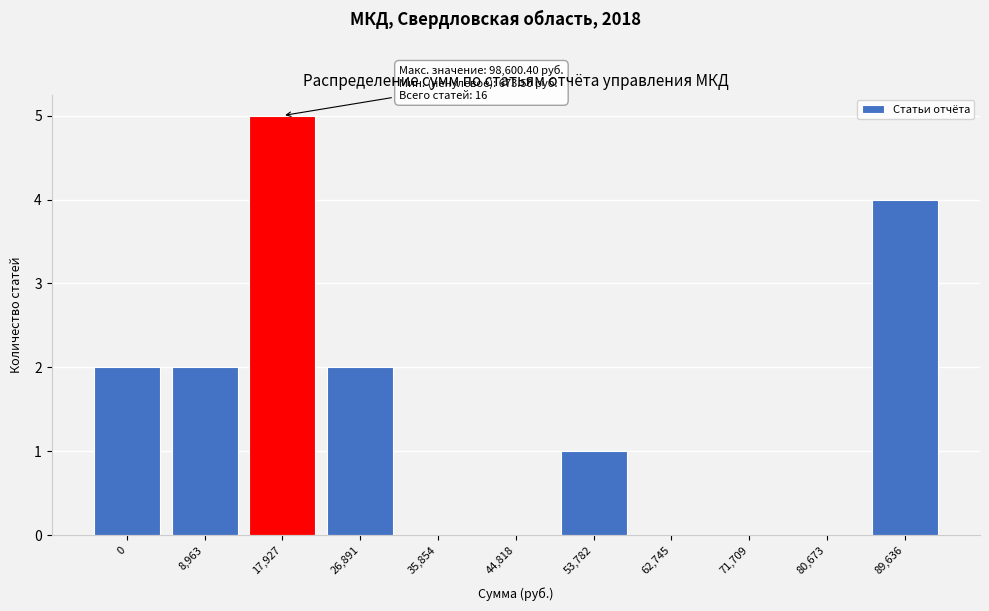

Reading right to left, what are all the values shown in this chart?

89,636=4	80,673=0	71,709=0	62,745=0	53,782=1	44,818=0	35,854=0	26,891=2	17,927=5	8,963=2	0=2